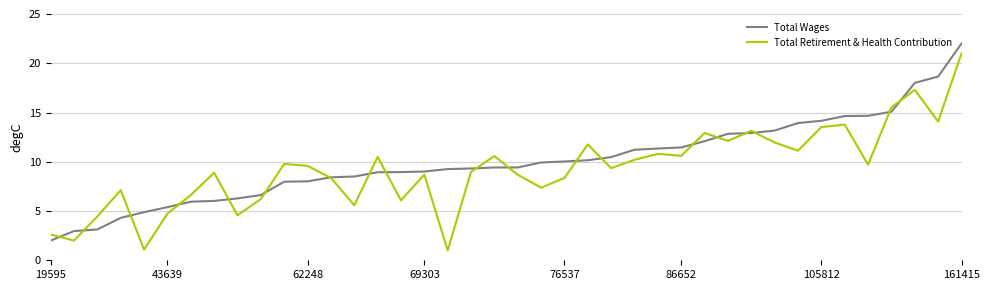

What is the sum of all Total Retirement & Health Contribution values?

370.7